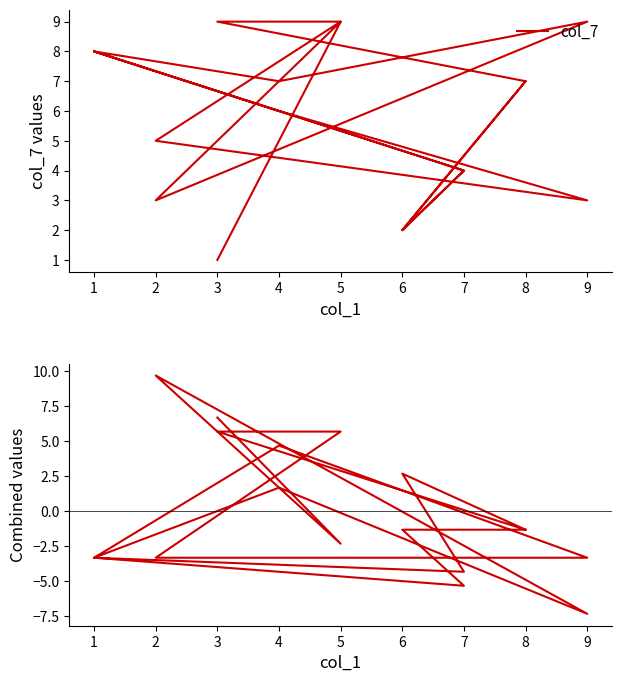

Between 9 and 4, which is larger?

9